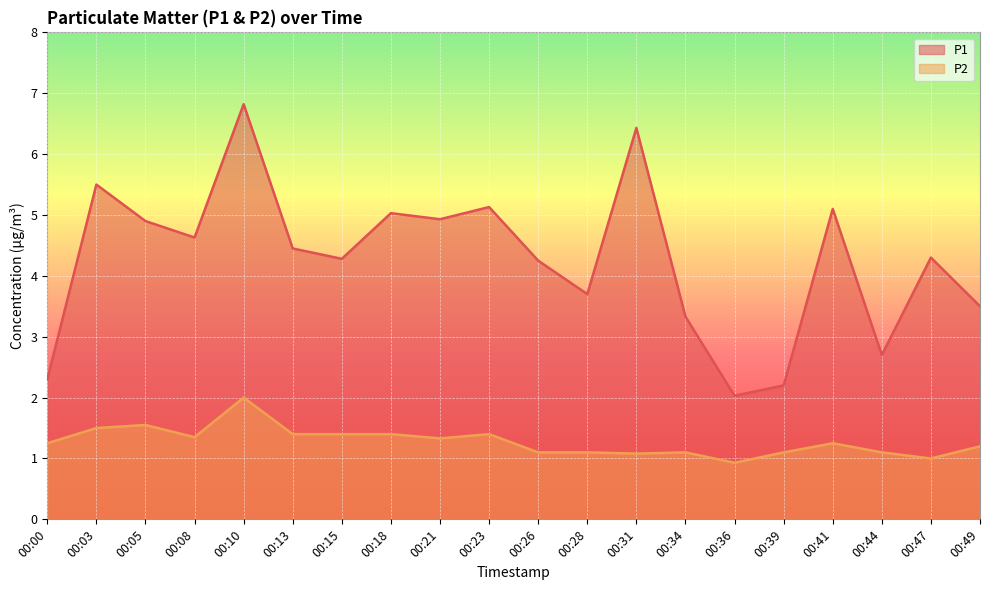

How many distinct data groups are displayed?

2